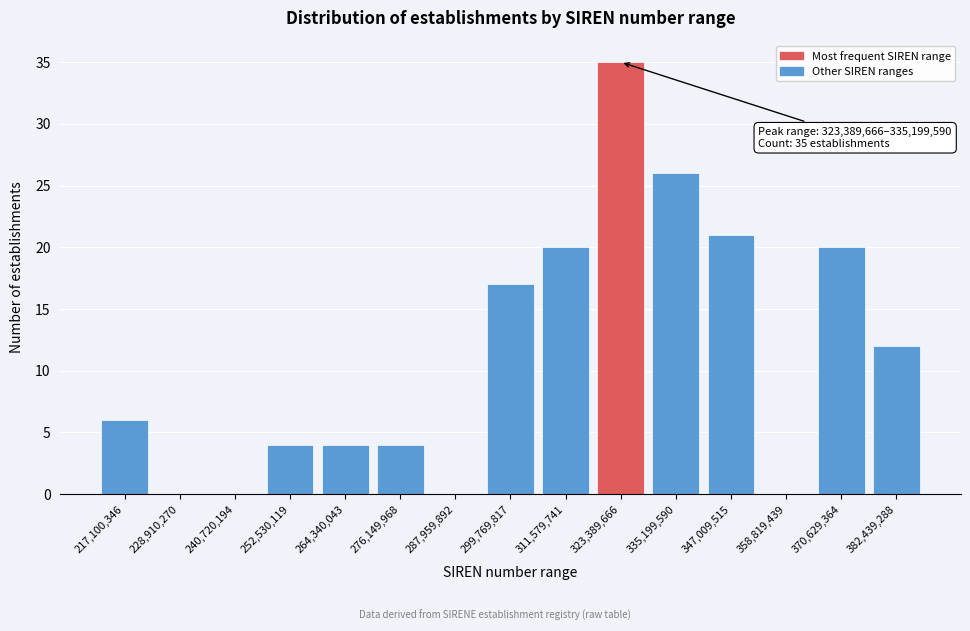

Reading left to right, list all the values displayed in this chart.

217,100,346=6	228,910,270=0	240,720,194=0	252,530,119=4	264,340,043=4	276,149,968=4	287,959,892=0	299,769,817=17	311,579,741=20	323,389,666=35	335,199,590=26	347,009,515=21	358,819,439=0	370,629,364=20	382,439,288=12